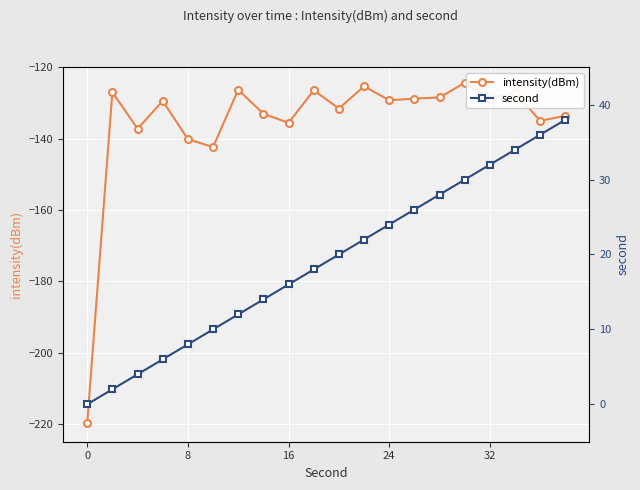

Which series has the widest spread of values?

intensity(dBm)